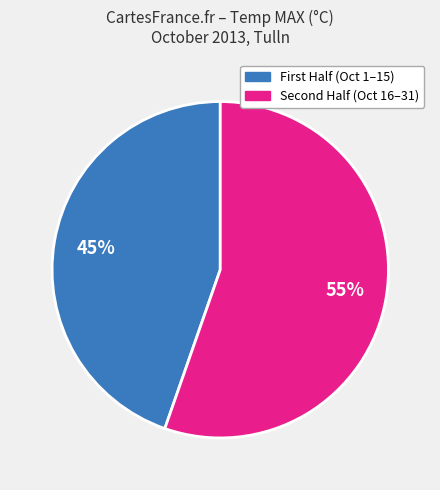

Rank the categories by value from highest to lowest.

Second Half (Oct 16–31), First Half (Oct 1–15)